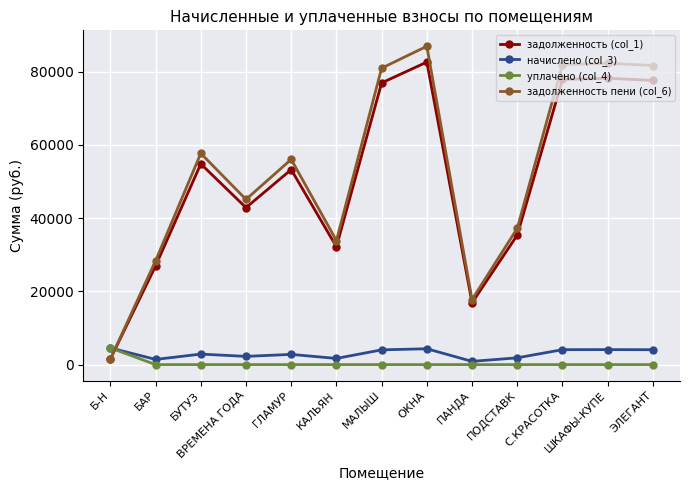

Is the value of задолженность (col_1) at БУТУЗ greater than the value of задолженность пени (col_6) at ОКНА?

No